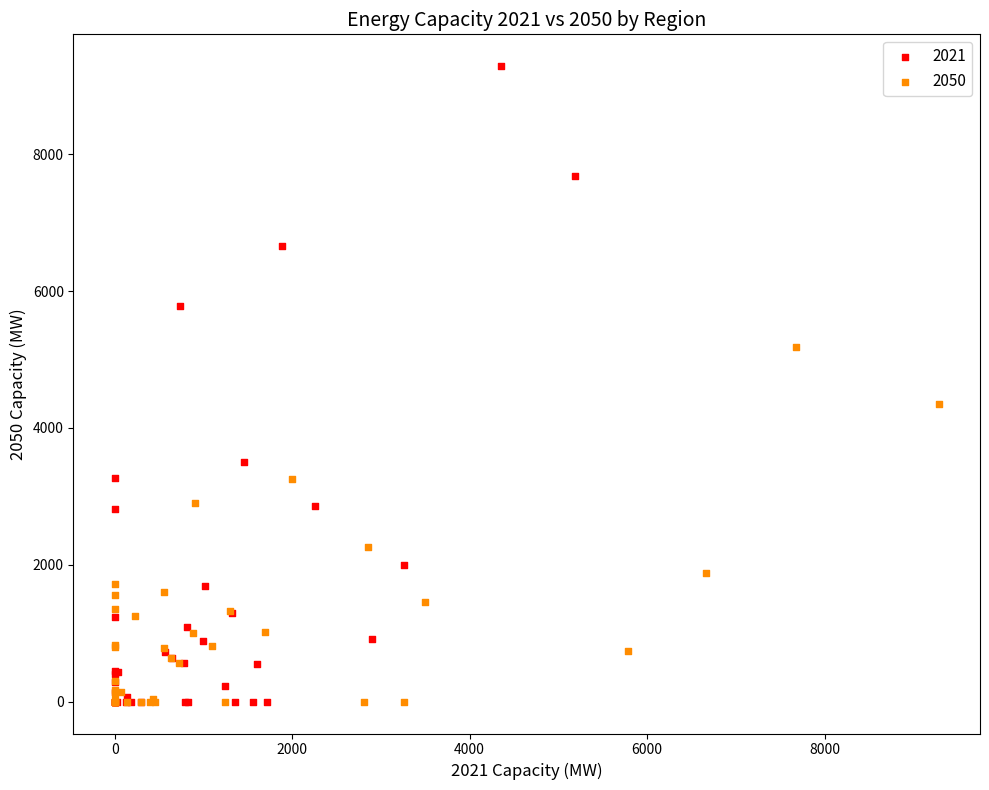

Which series reaches the maximum Y coordinate?

2021